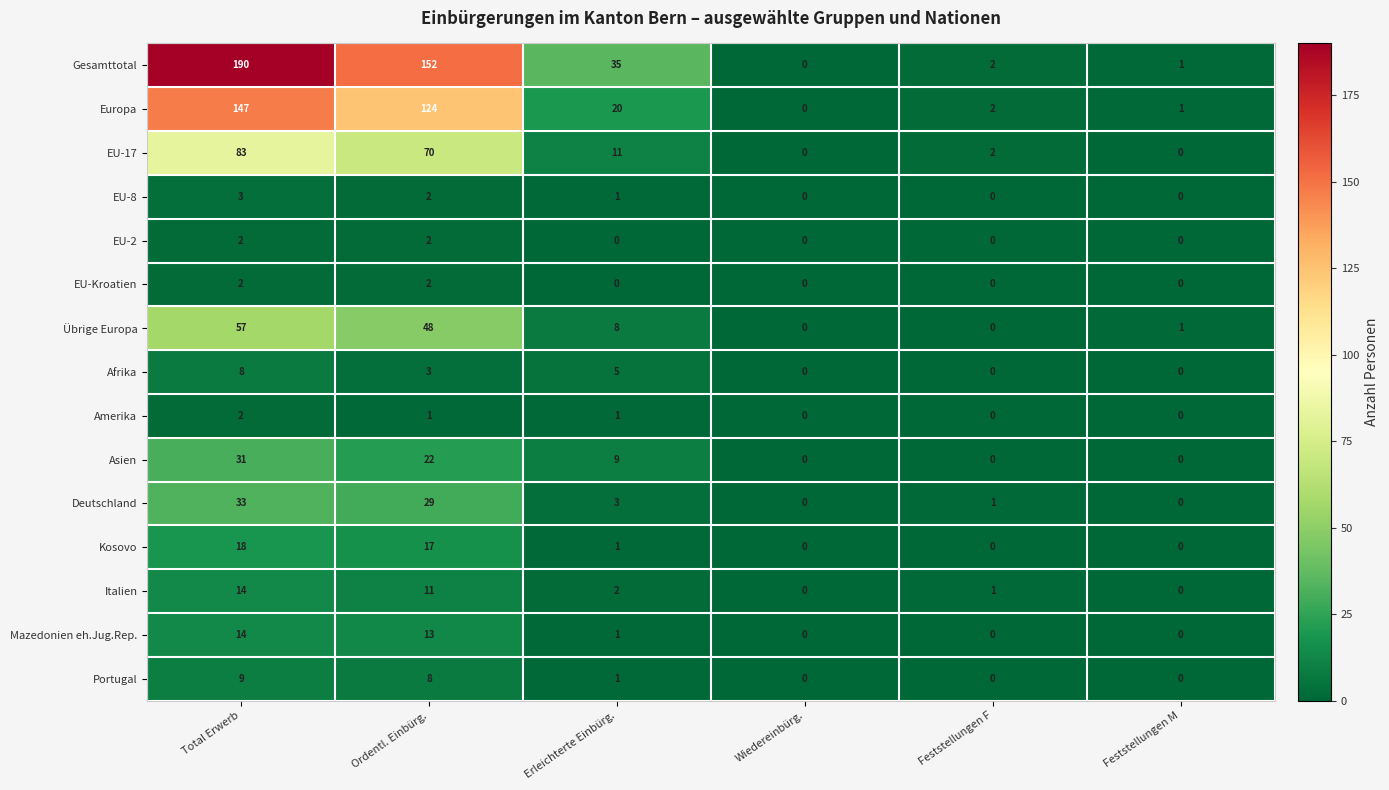

Between Total Erwerb and Ordentl. Einbürg., which series saw the biggest shift?

Gesamttotal